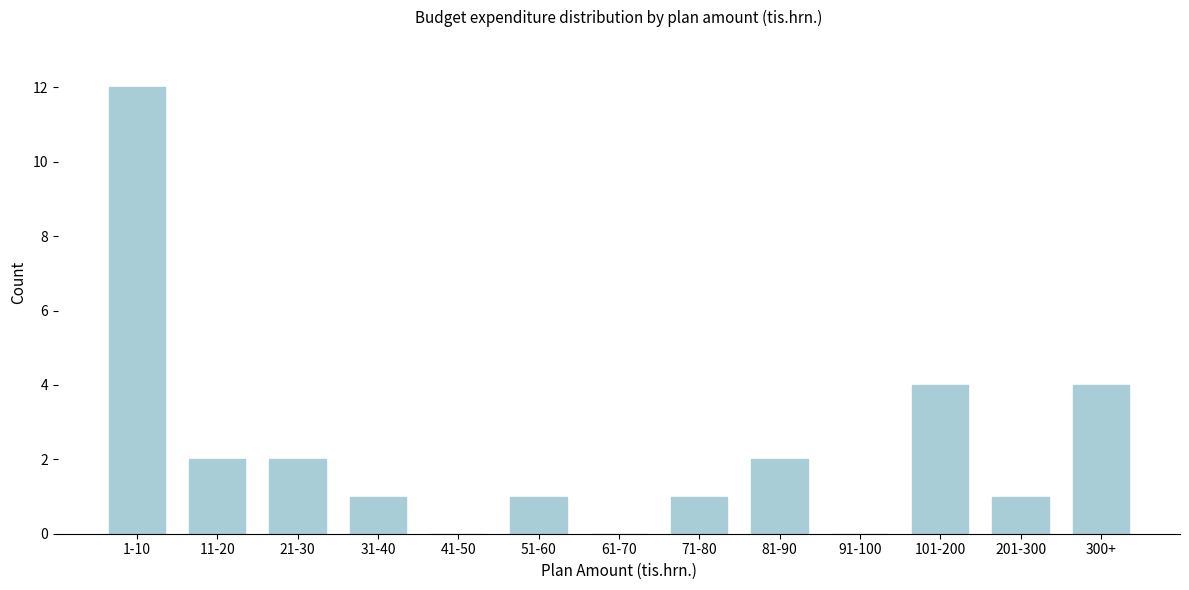

Reading left to right, extract all data points from this chart.

1-10=12	11-20=2	21-30=2	31-40=1	41-50=0	51-60=1	61-70=0	71-80=1	81-90=2	91-100=0	101-200=4	201-300=1	300+=4